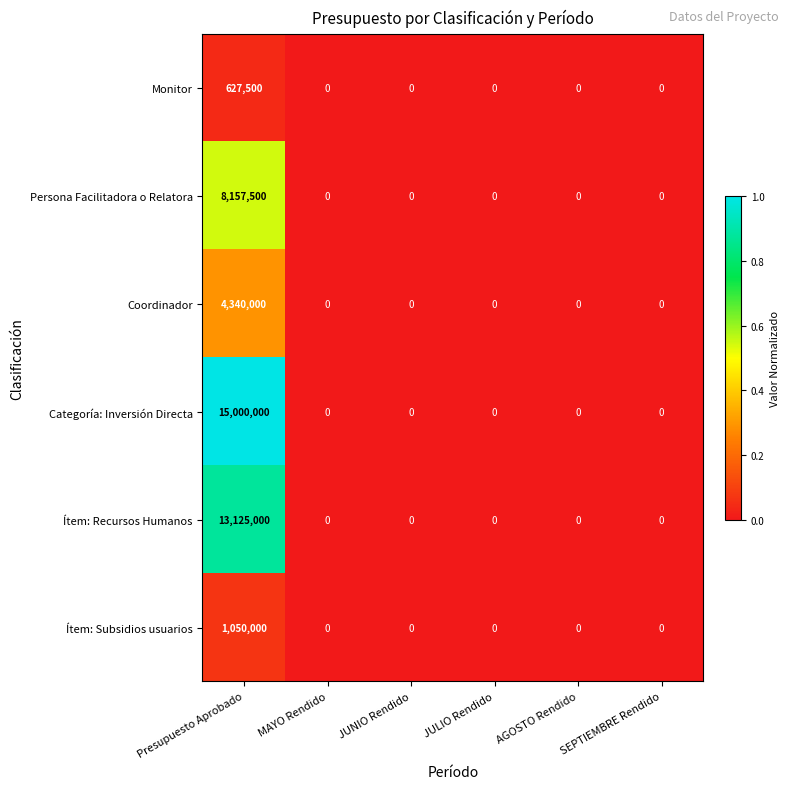

List the series in order of their peak value, lowest first.

Monitor, Ítem: Subsidios usuarios, Coordinador, Persona Facilitadora o Relatora, Ítem: Recursos Humanos, Categoría: Inversión Directa